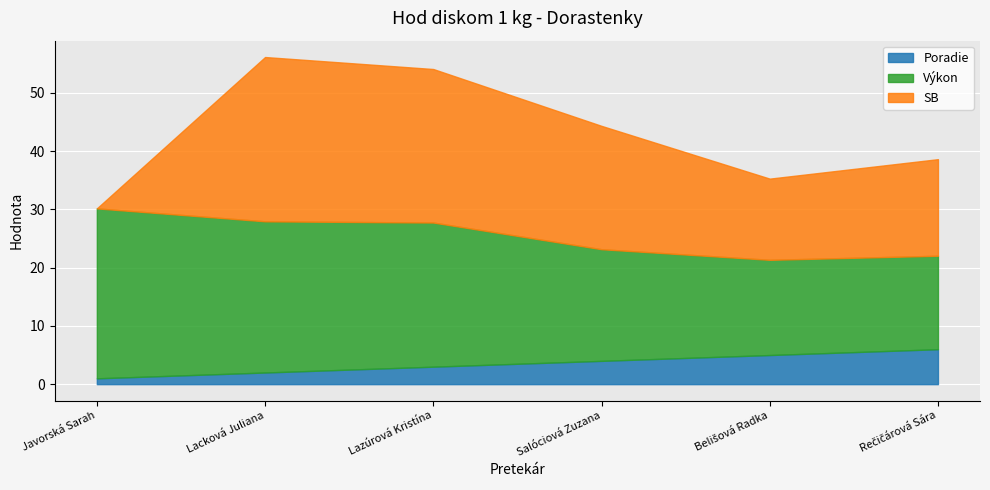

True or false: SB has a value of 0.0 at Javorská Sarah.

True